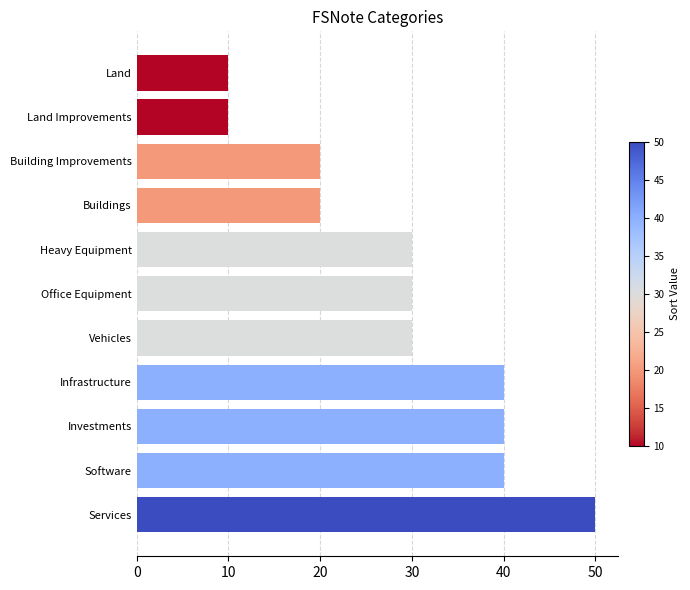

Reading top to bottom, list all the values displayed in this chart.

10	10	20	20	30	30	30	40	40	40	50